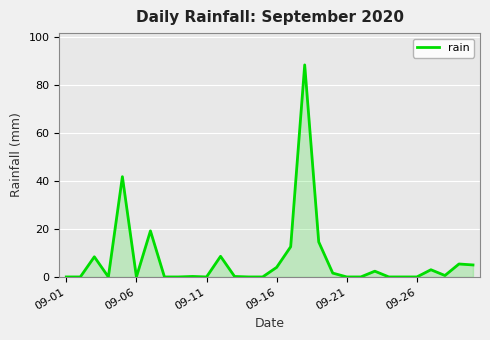

What is the difference between the maximum and minimum values?

88.4